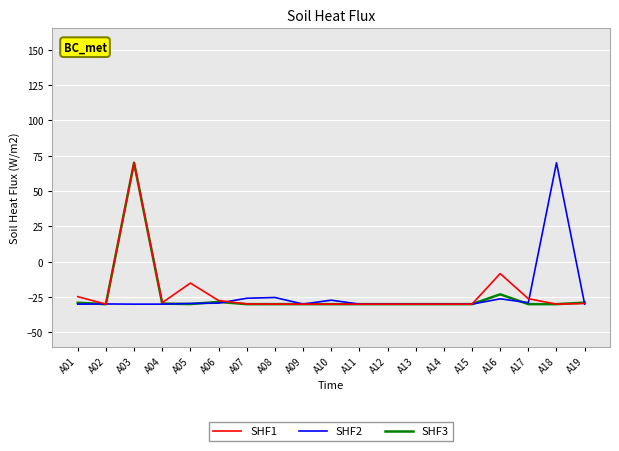

What is the lowest value of the SHF3 series?

-30.0